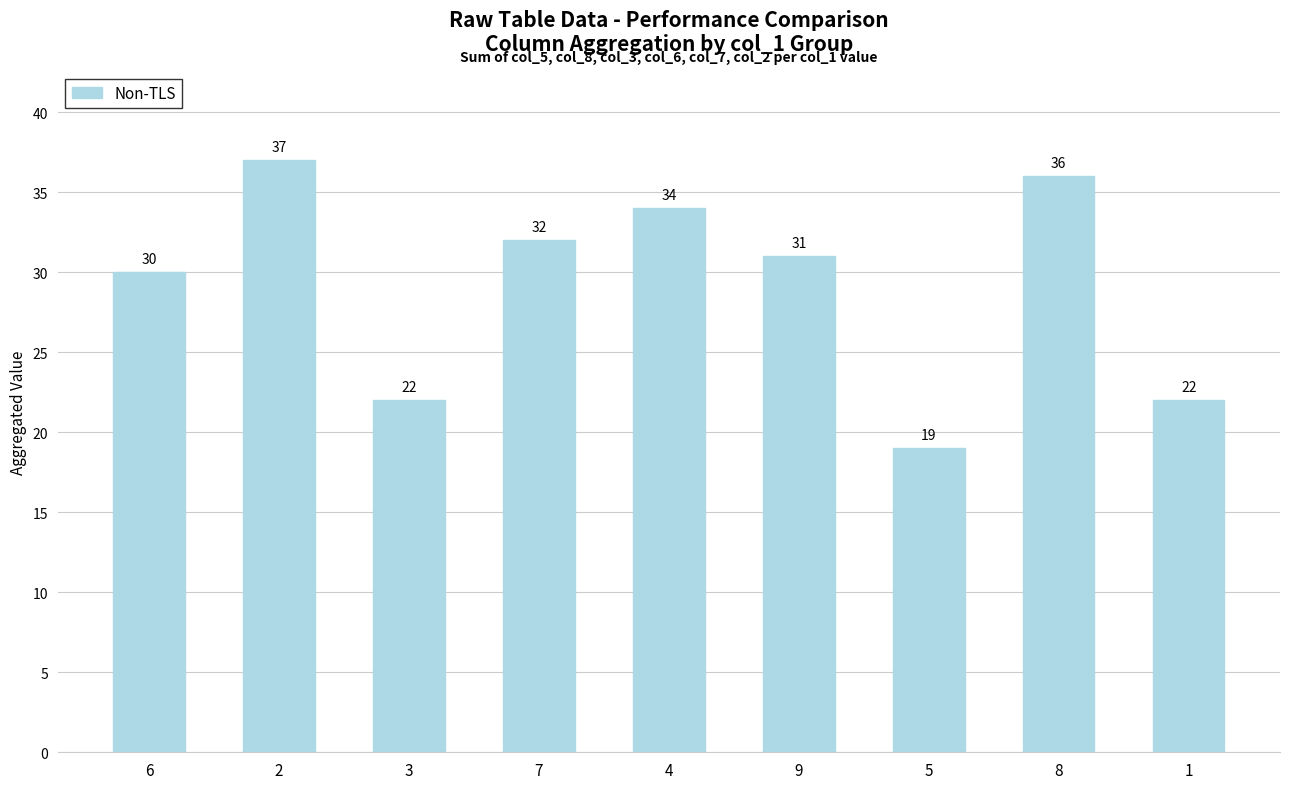

How many data points are less than 31?

4